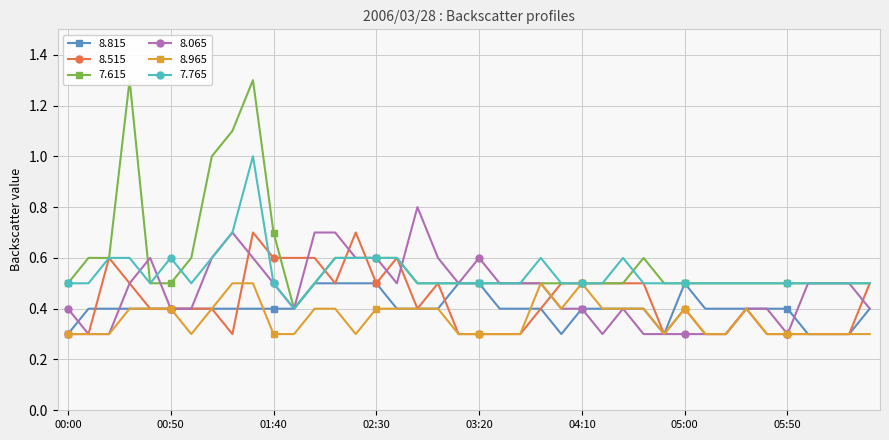

What position from the right is 00:20?

38